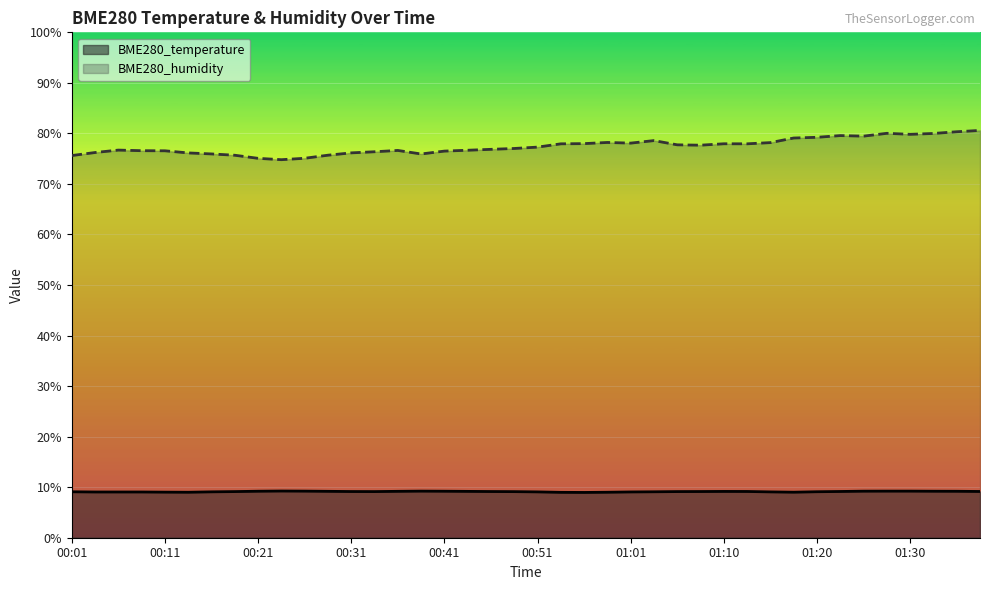

What is the minimum value for BME280_temperature?

9.0